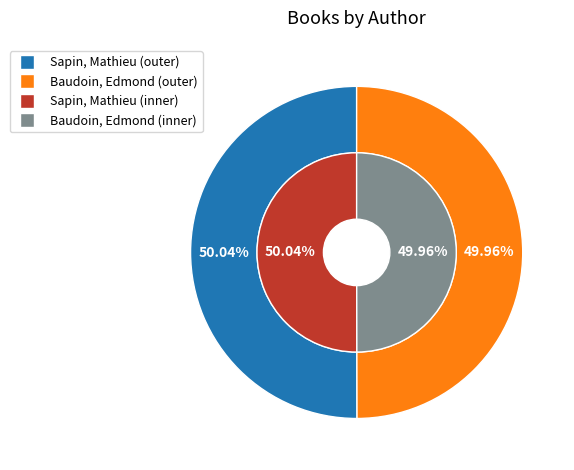

What percentage is the Baudoin, Edmond slice, to the nearest percent?

50%